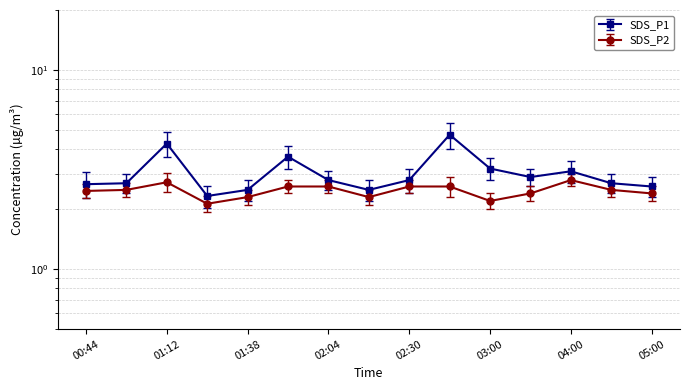

Rank the series by their average value, from highest to lowest.

SDS_P1, SDS_P2